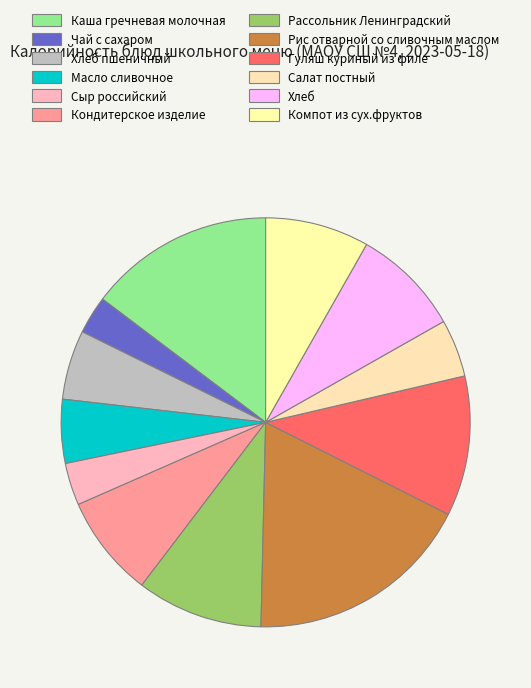

Does any single category account for the majority?

No